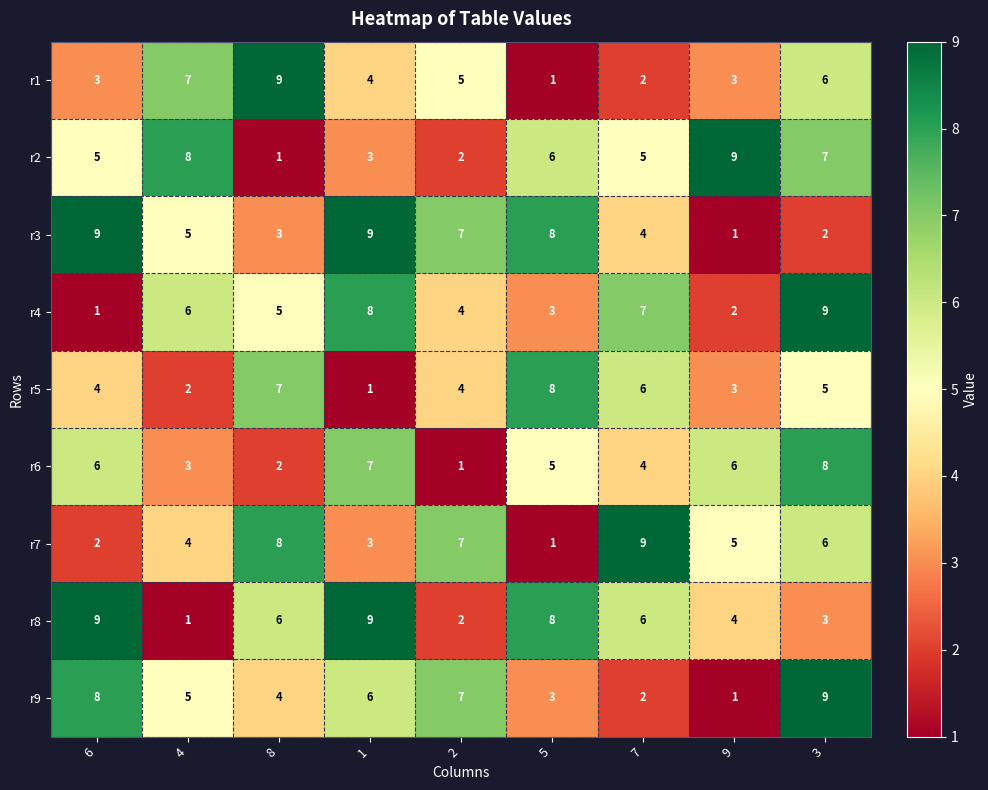

What is the greatest value displayed?

9